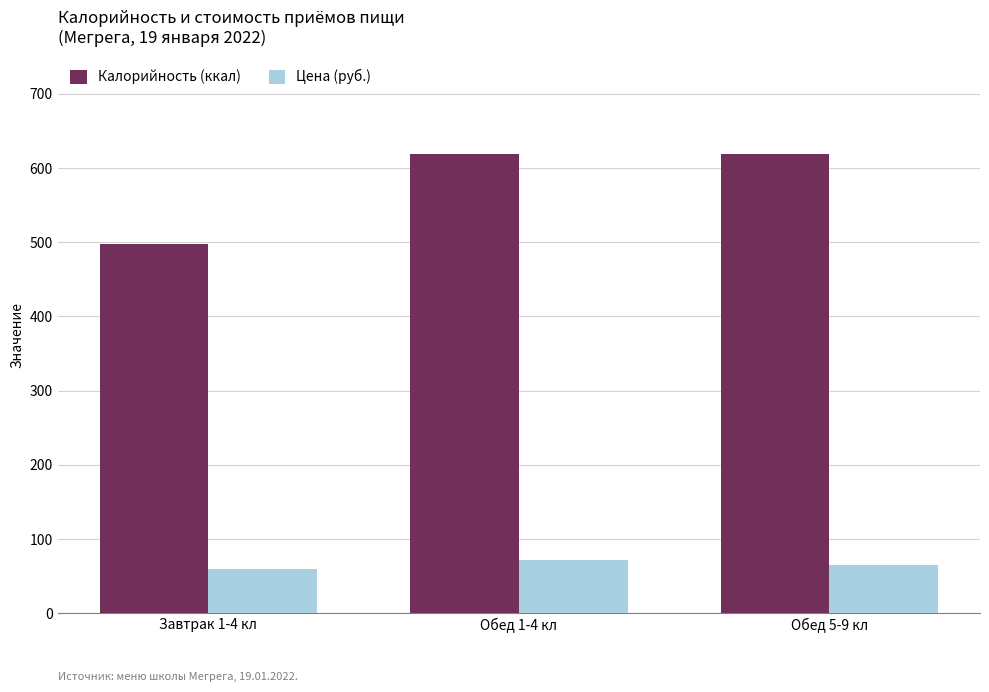

Reading right to left, what are all the values shown in this chart?

Калорийность (ккал): 619.0	619.0	496.9
Цена (руб.): 64.8	72.2	60.1